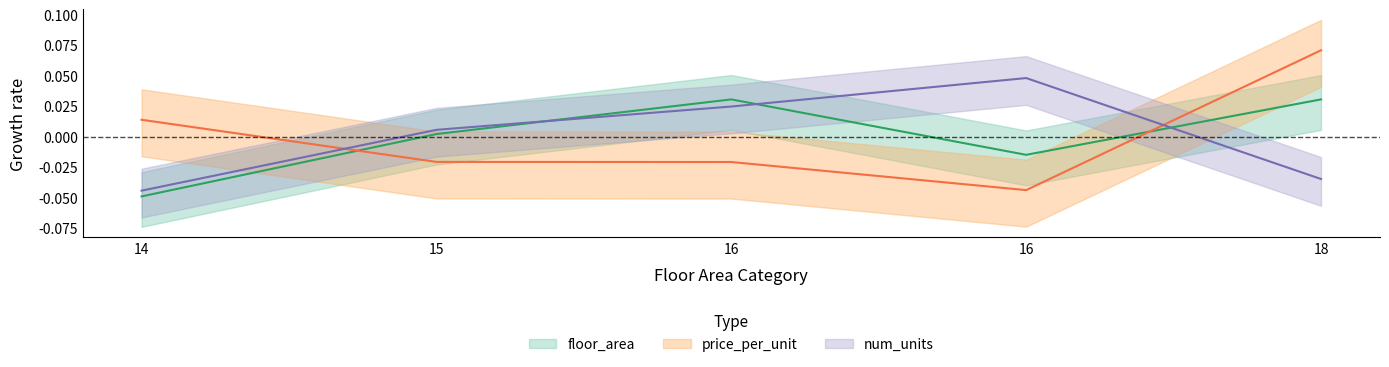

How many values in the price_per_unit series are below 0?

3